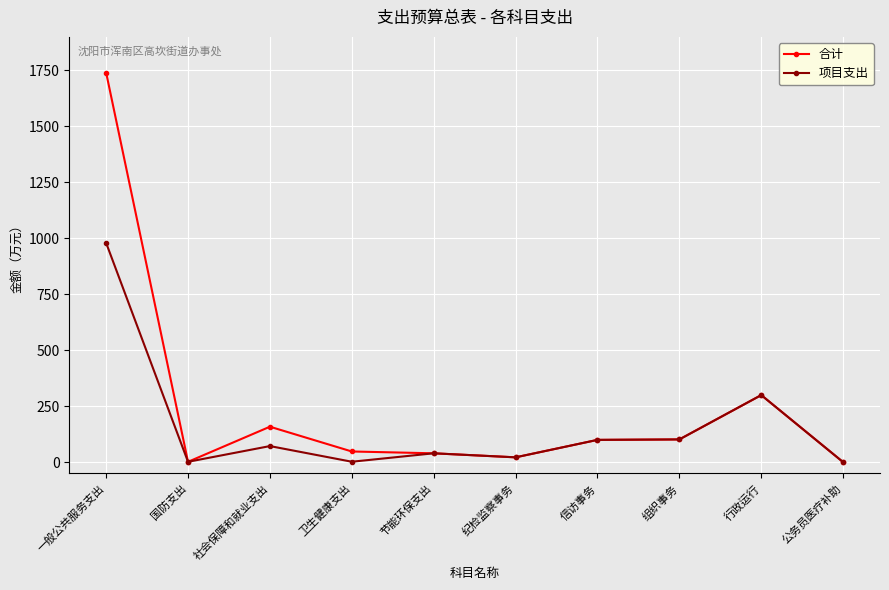

True or false: 项目支出 has a value of 100.0 at 信访事务.

True